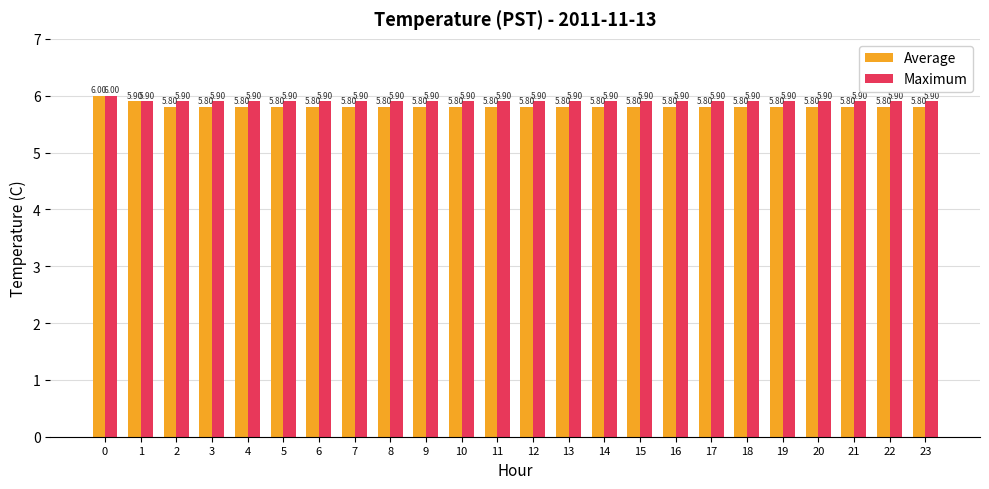

What is the value of the Maximum bar at the 10th from the left?

5.9